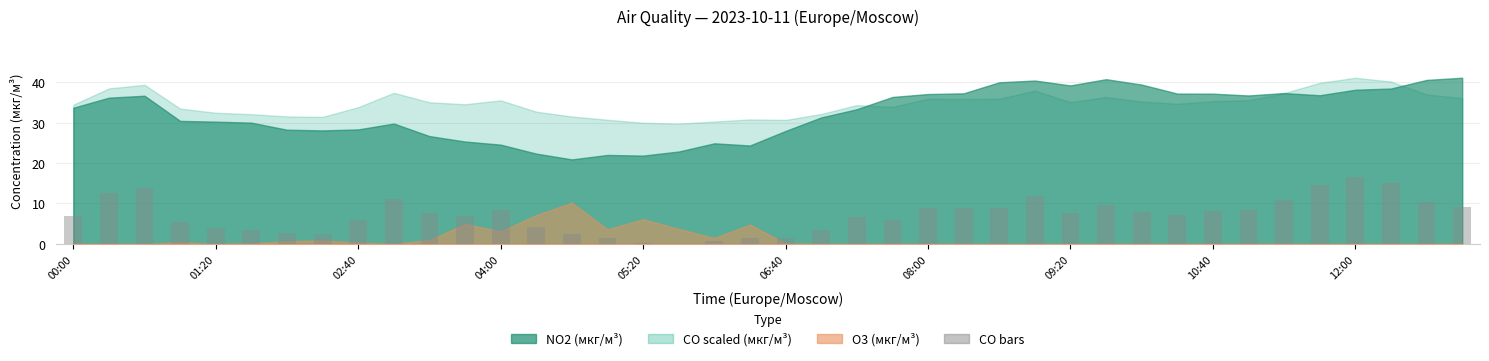

What is the maximum value shown in the chart?

16.4